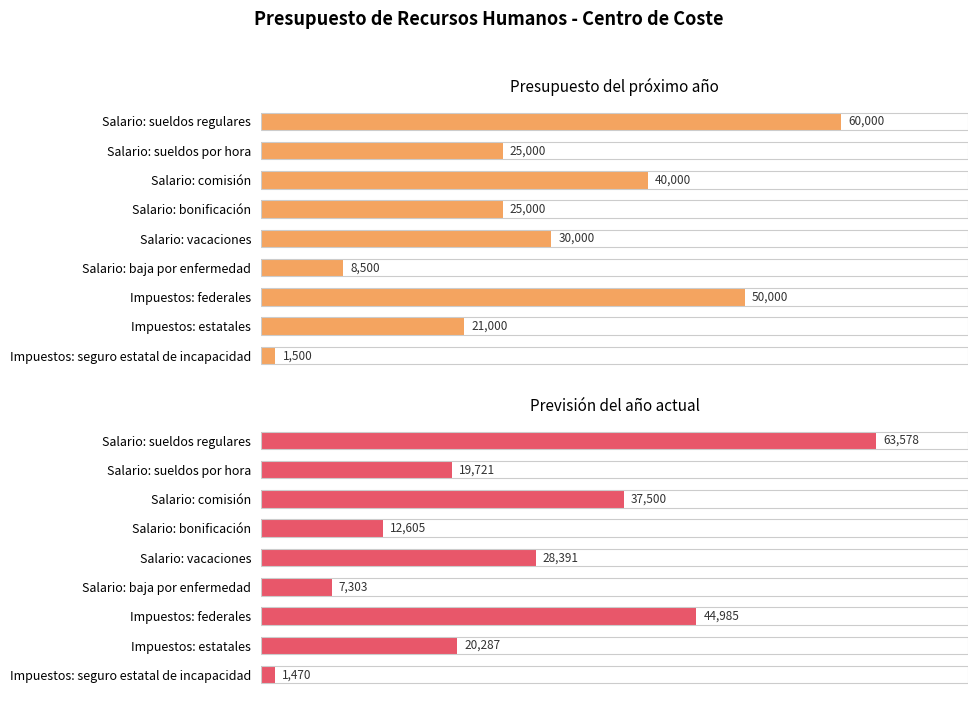

What is the spread (max minus min) of values at Salario: sueldos regulares?

3578